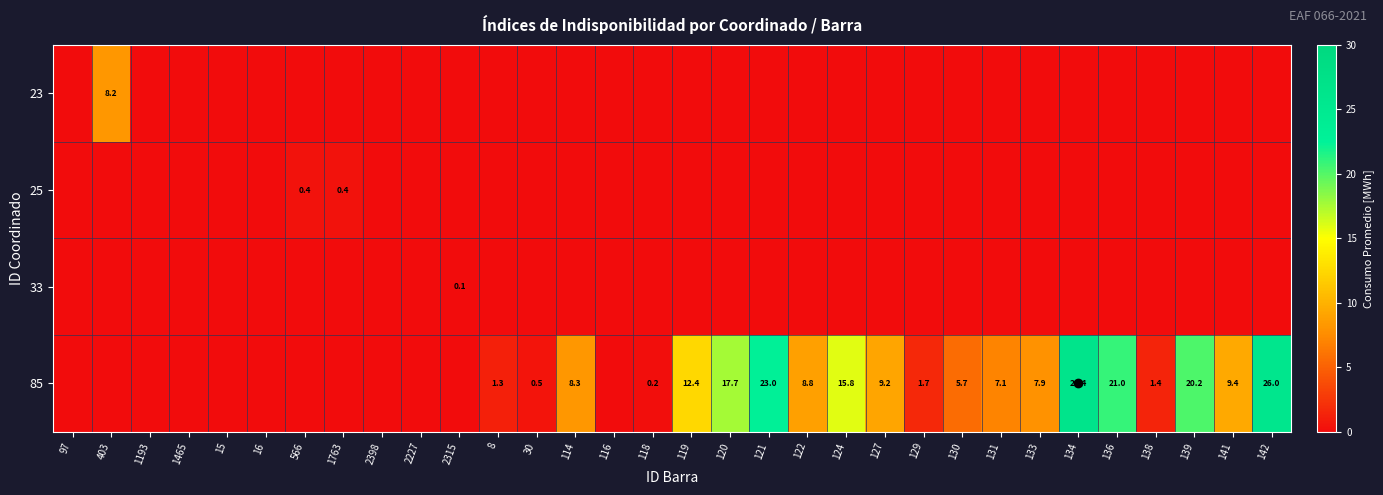

Which has a higher value, 127 or 138?

127